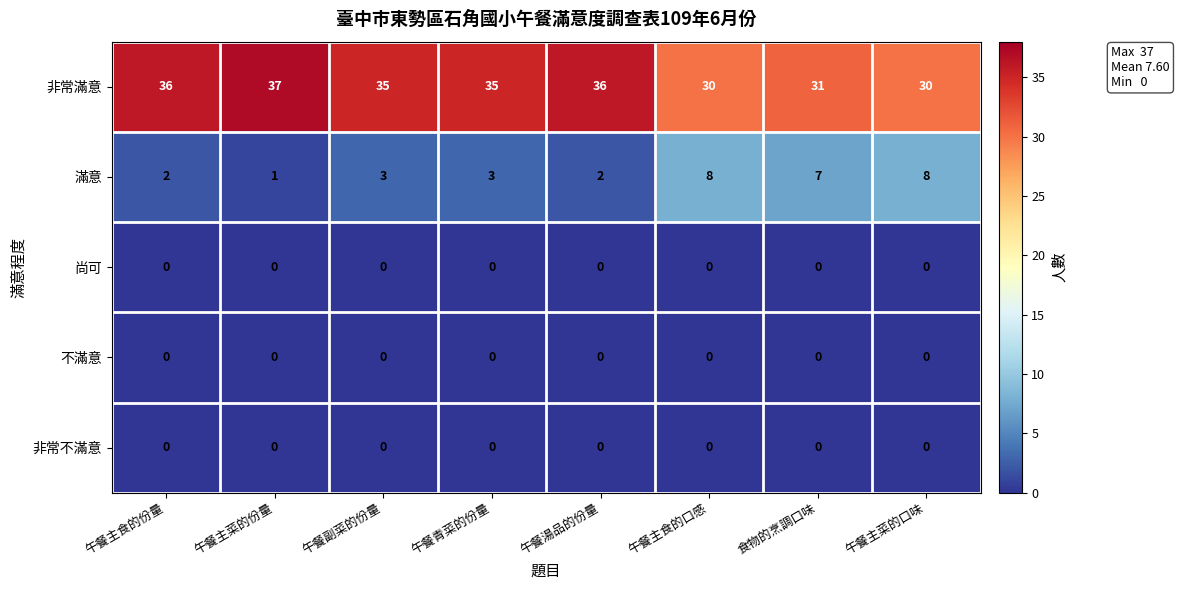

The value of 不滿意 at 午餐副菜的份量 is 0. True or false?

True